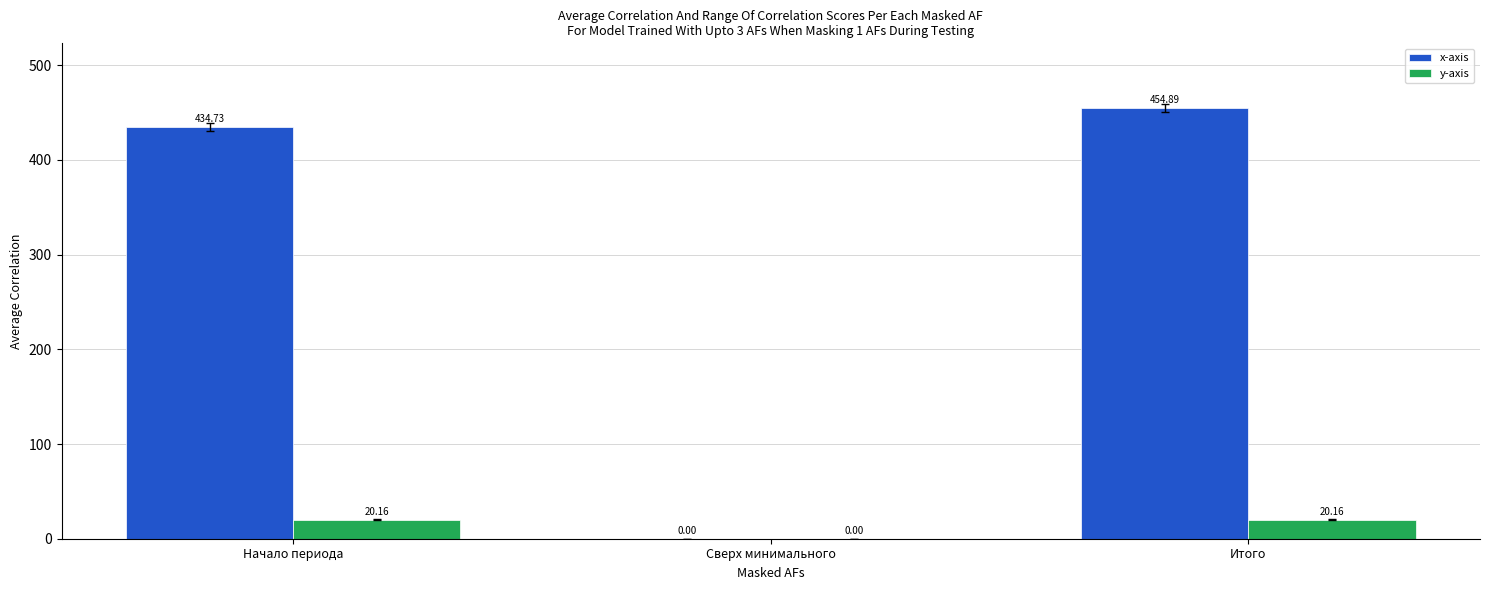

At which label does x-axis first exceed 434?

Начало периода